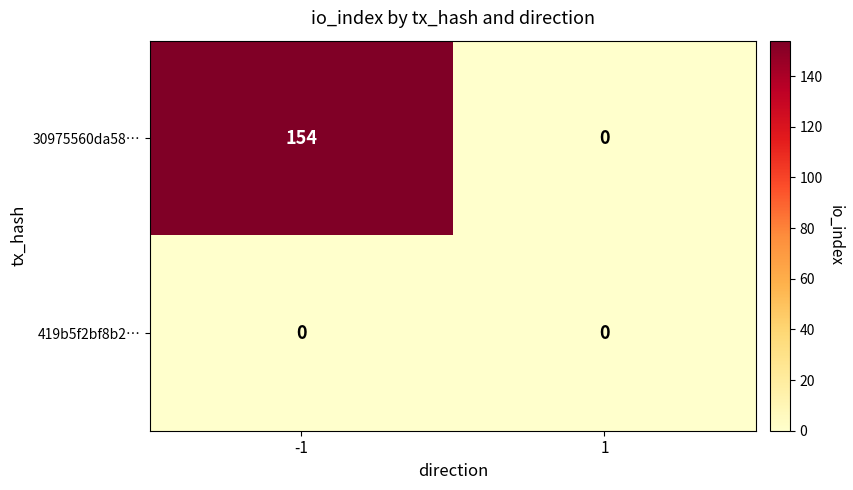

Reading left to right, extract all data points from this chart.

30975560da58…: -1=154	1=0
419b5f2bf8b2…: -1=0	1=0